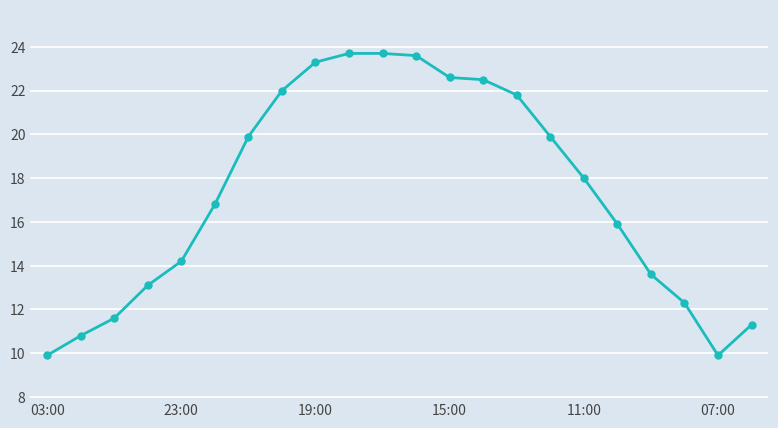

What is the smallest value displayed?

9.9